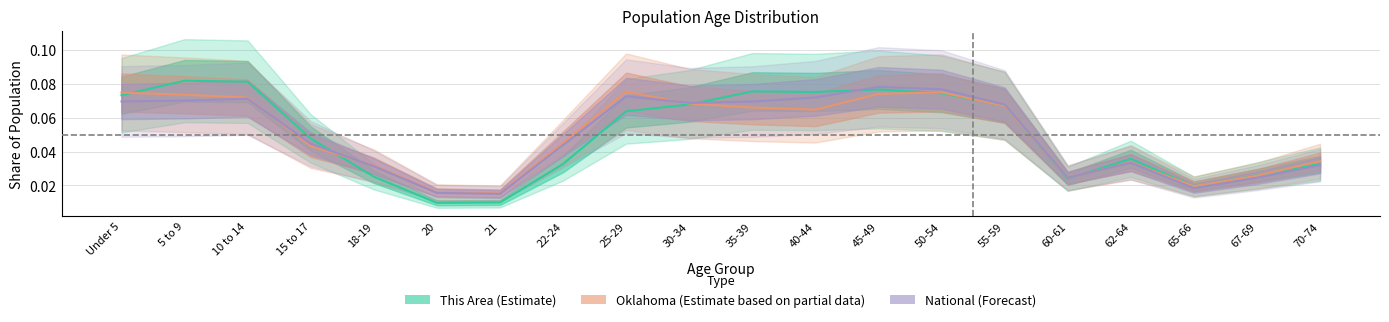

True or false: National and This Area cross at least once.

True